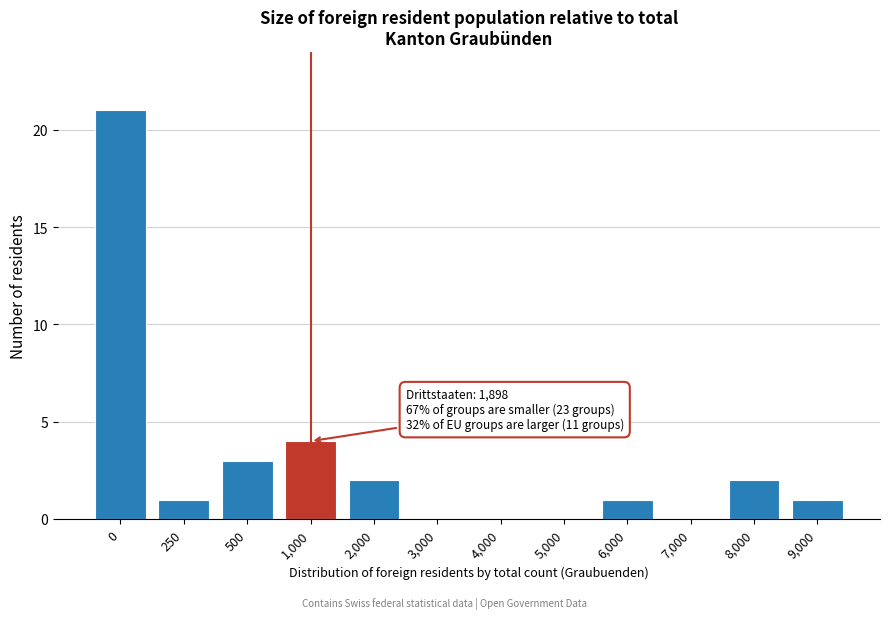

Reading left to right, list all the values displayed in this chart.

0=21	250=1	500=3	1,000=4	2,000=2	3,000=0	4,000=0	5,000=0	6,000=1	7,000=0	8,000=2	9,000=1